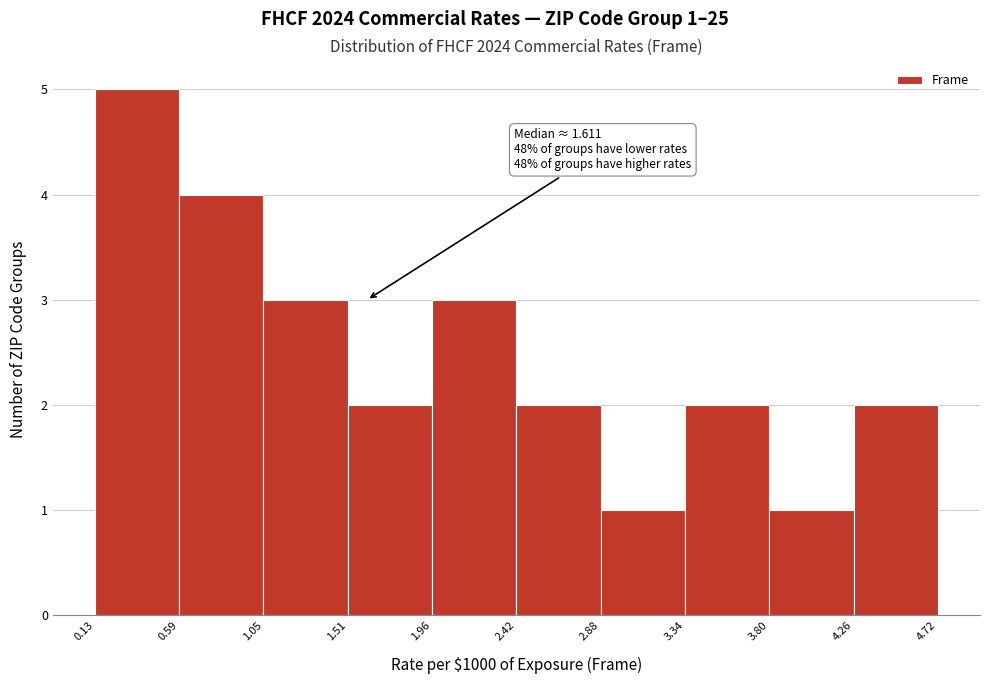

Over which range of the x-axis is the bar tallest?

0.13 to 0.59